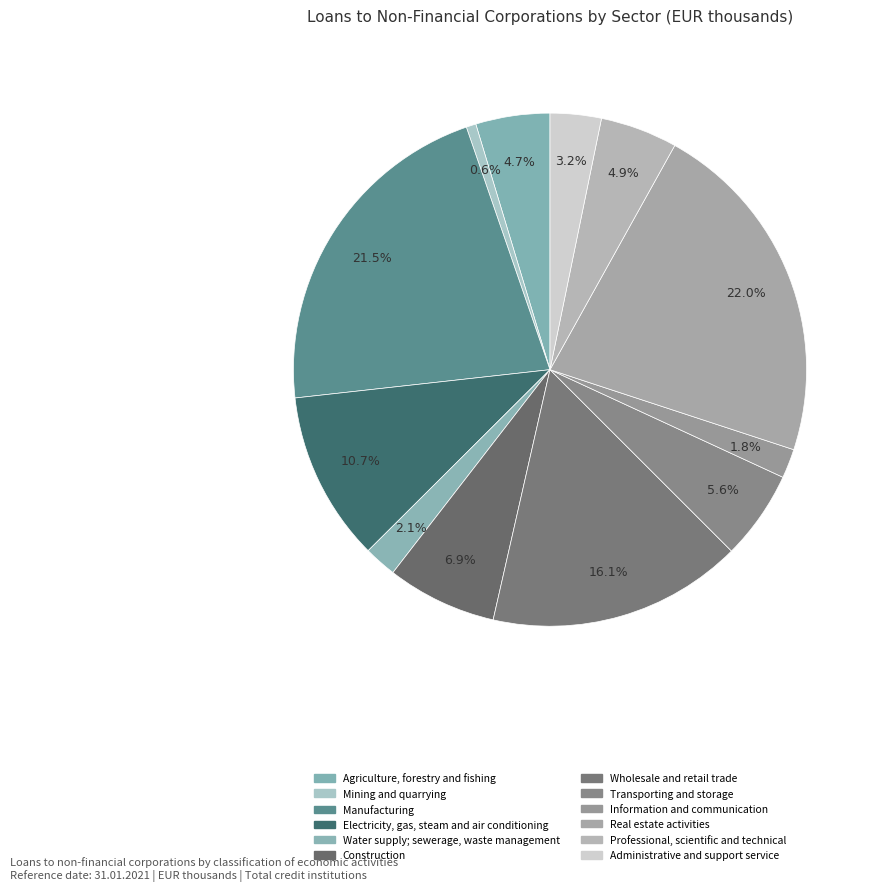

What percentage is the Agriculture, forestry and fishing slice, to the nearest percent?

5%